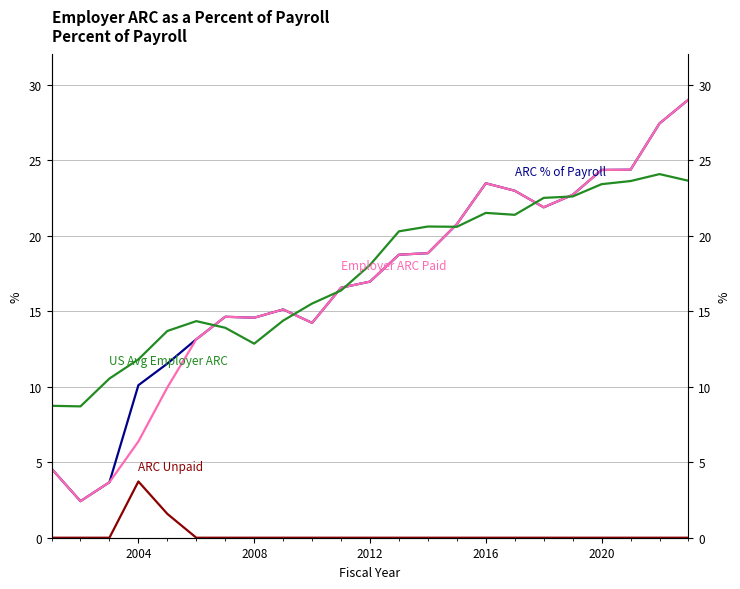

True or false: ARC % of Payroll and Employer ARC Paid cross at least once.

True